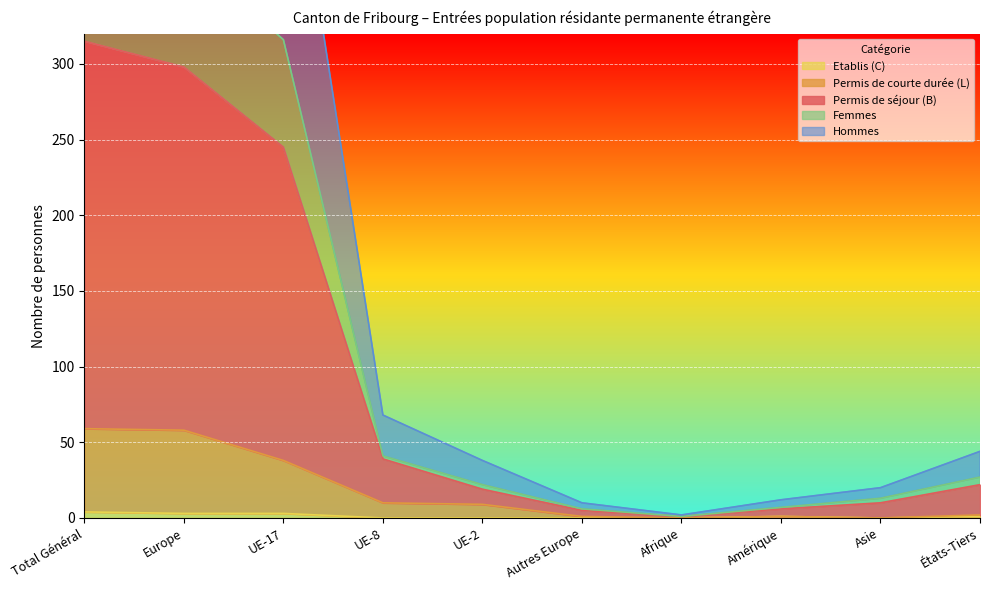

True or false: Permis de séjour (B) Total and Femmes cross at least once.

False